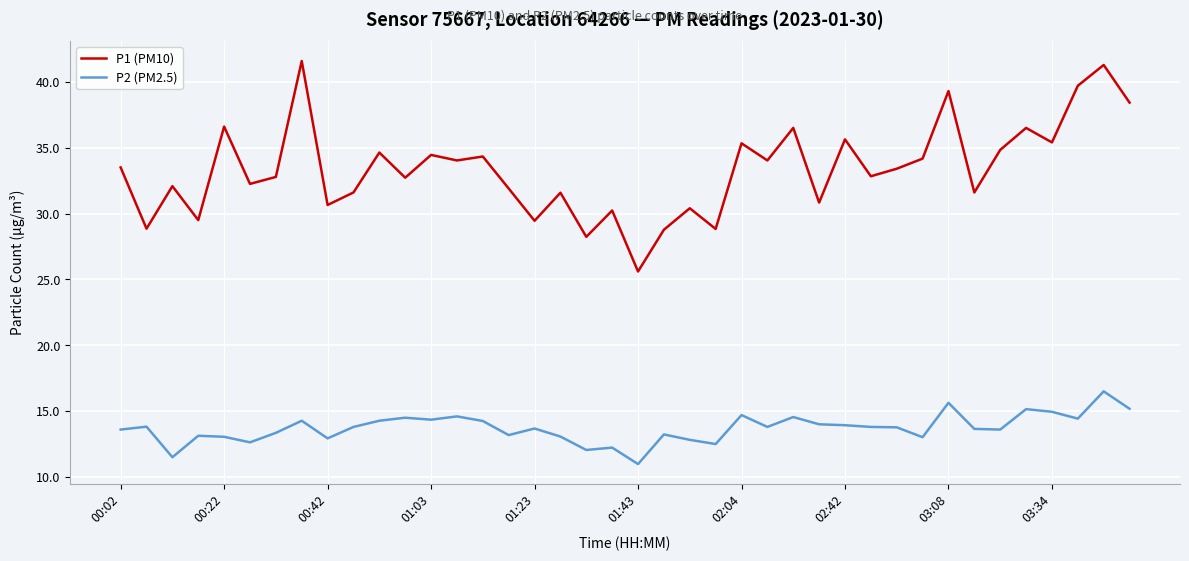

List the series in order of their overall mean, highest first.

P1 (PM10), P2 (PM2.5)